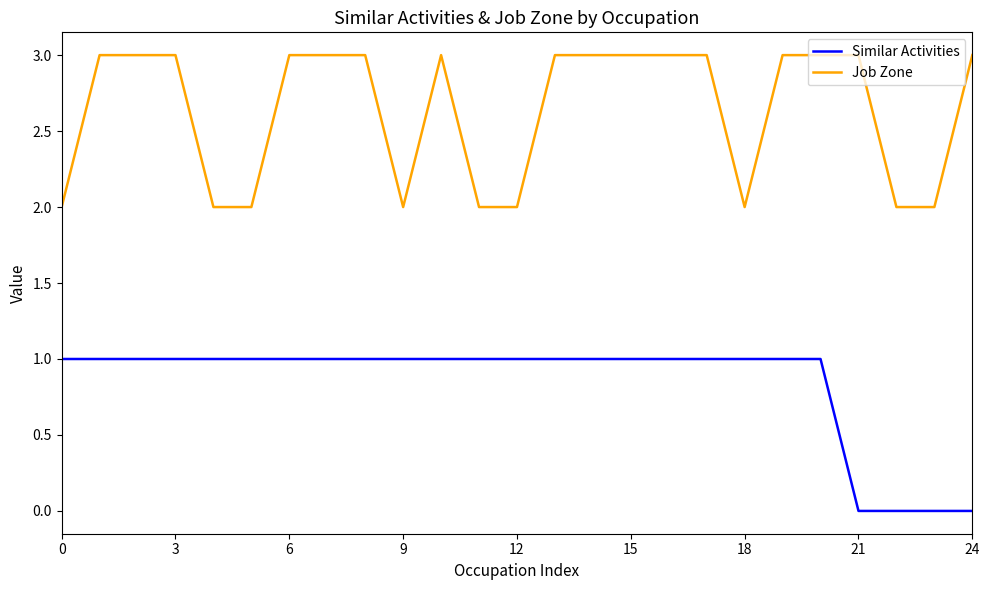

Count the Job Zone values in the range 2 to 3.

25